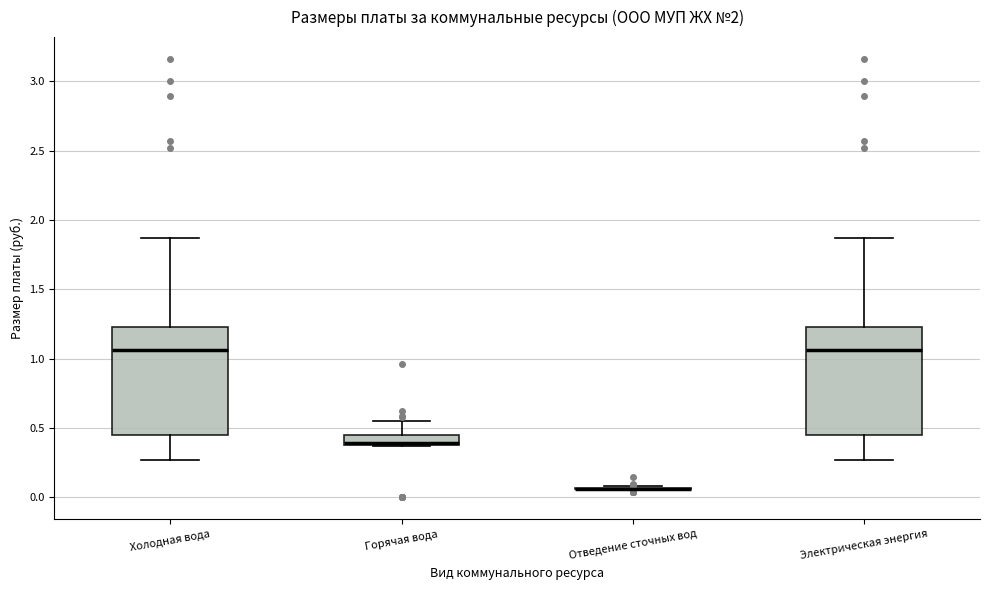

Where is the lower edge of the box for Электрическая энергия on the y-axis? The values are not printed on the chart, so give them approximately, as read against the axis.

0.45